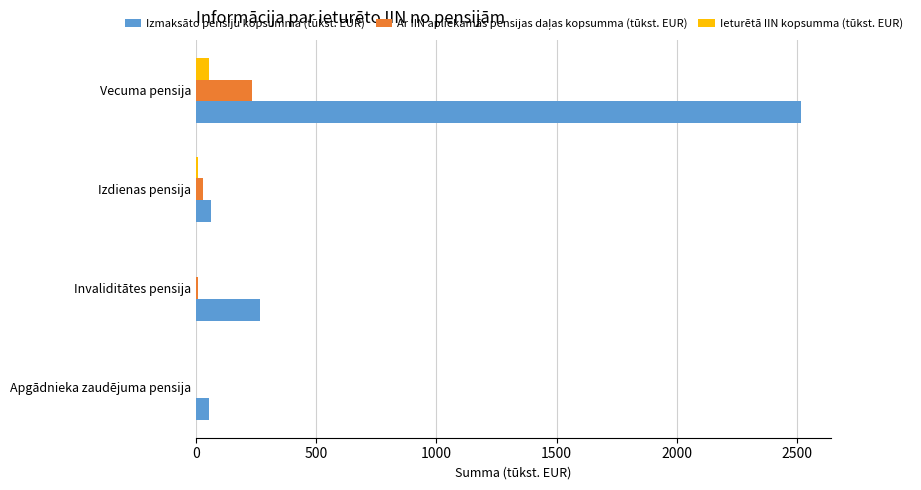

What is the sum of all Izmaksāto pensiju kopsumma (tūkst. EUR) values?

2898.4